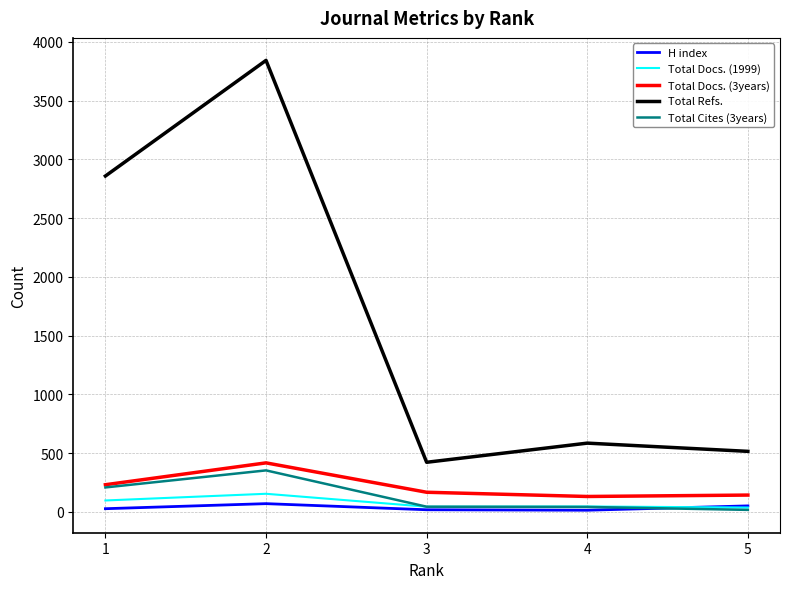

Which series changed the most between 2 and 4?

Total Refs.